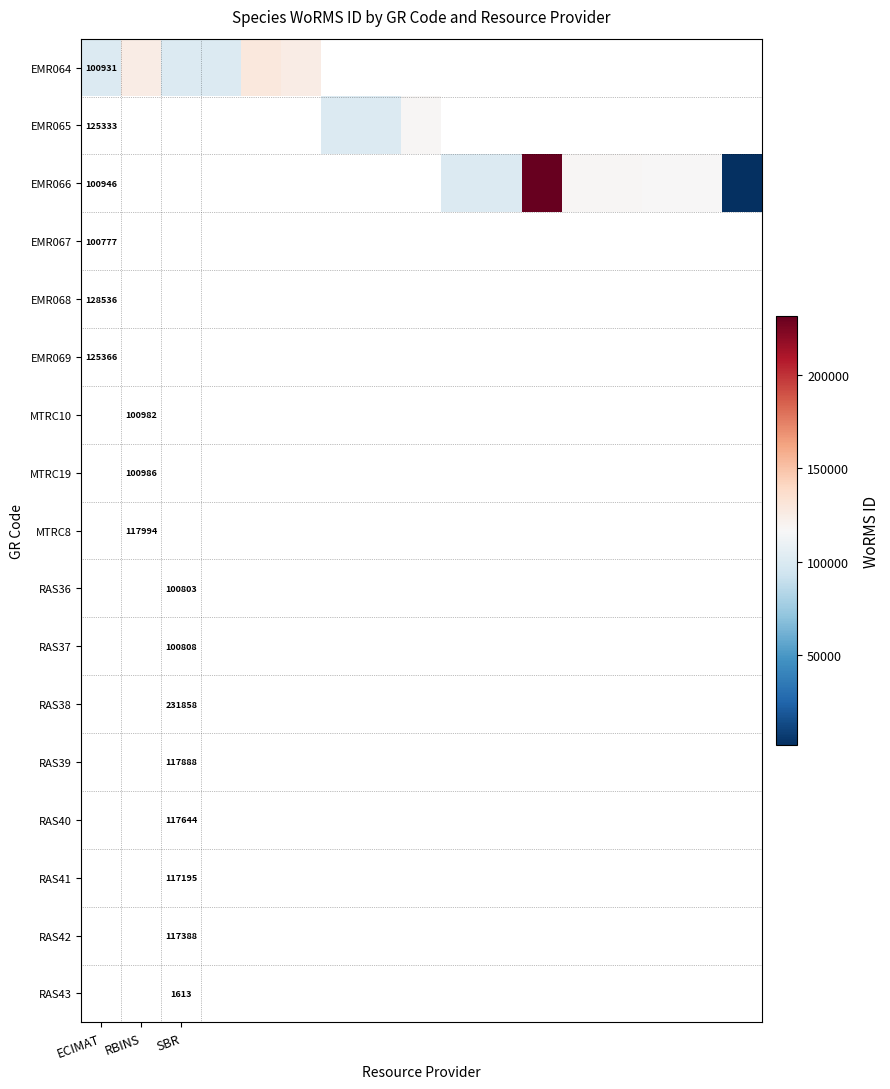

What is the total value across all series at ECIMAT?

327210